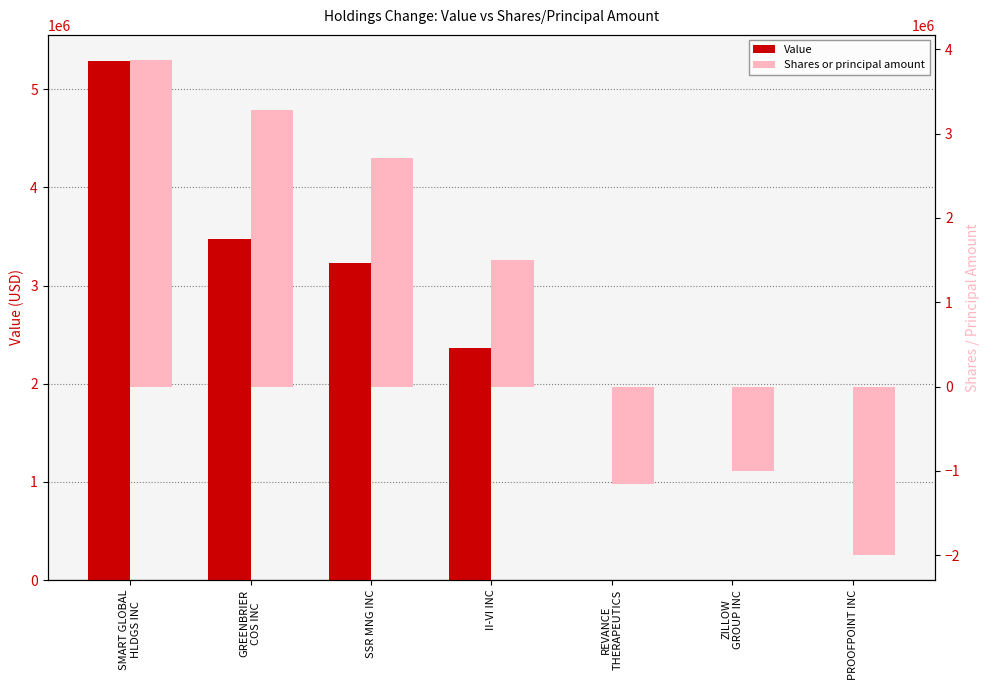

What is the sum of all Value values?

14365000